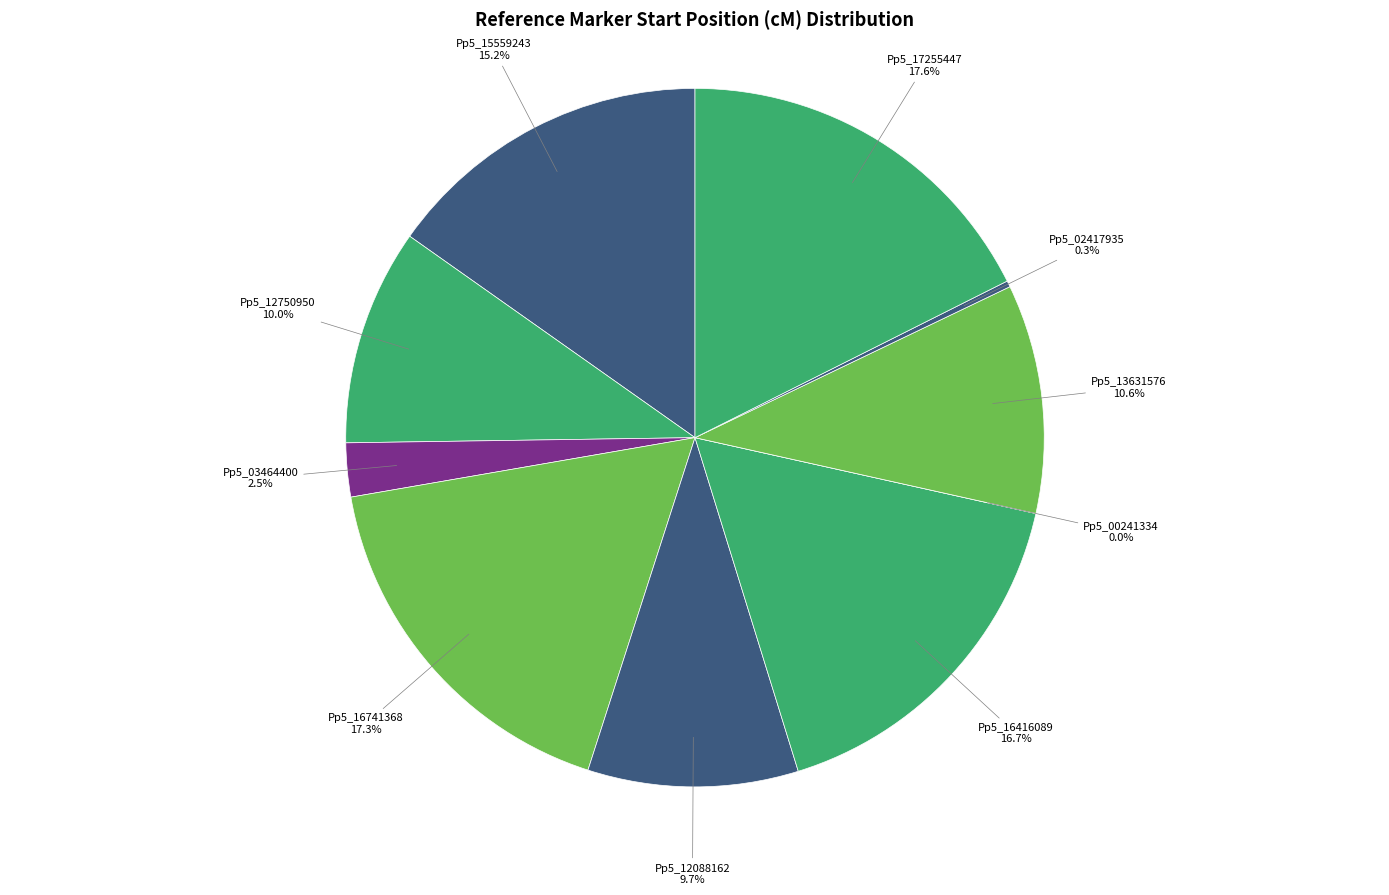

The Pp5_17255447 slice represents 32% of the pie. True or false?

False